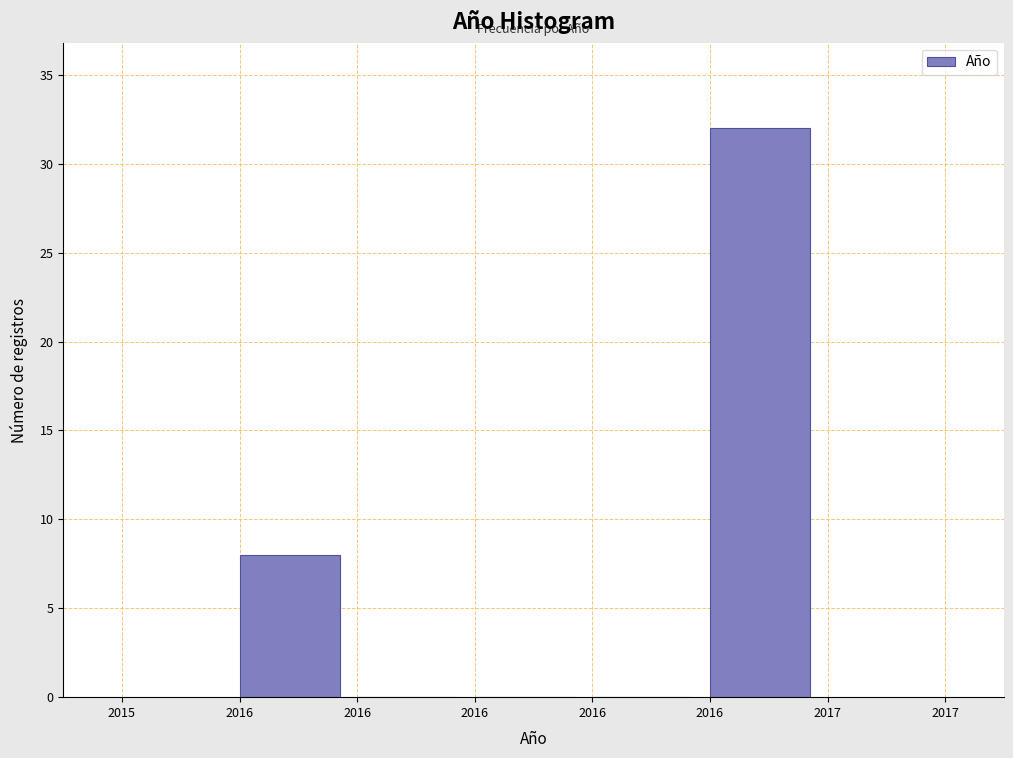

Are the bars horizontal?

No